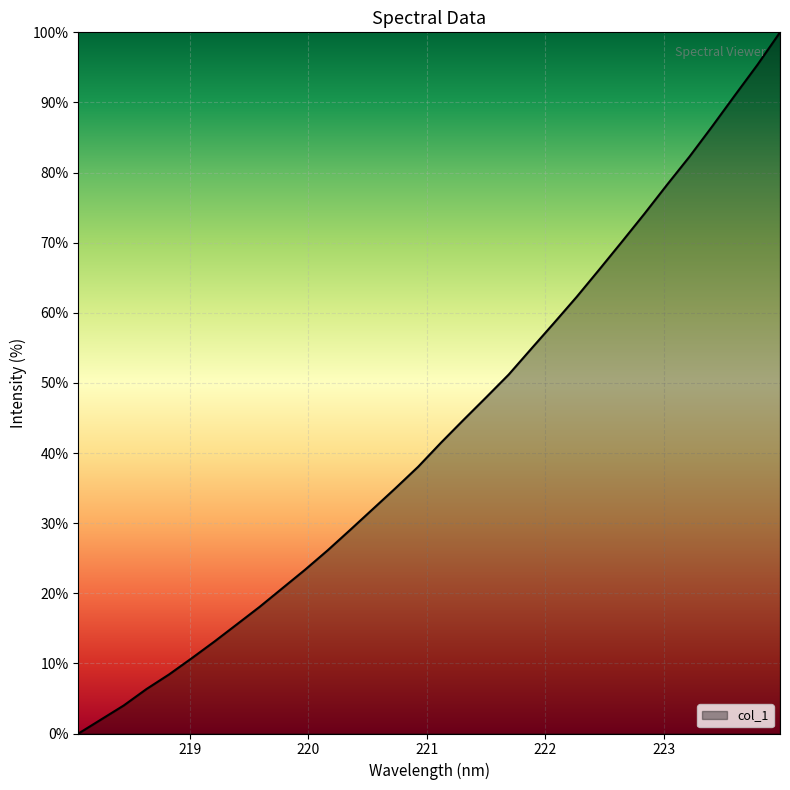

What is the difference between the maximum and second lowest values?

98.0